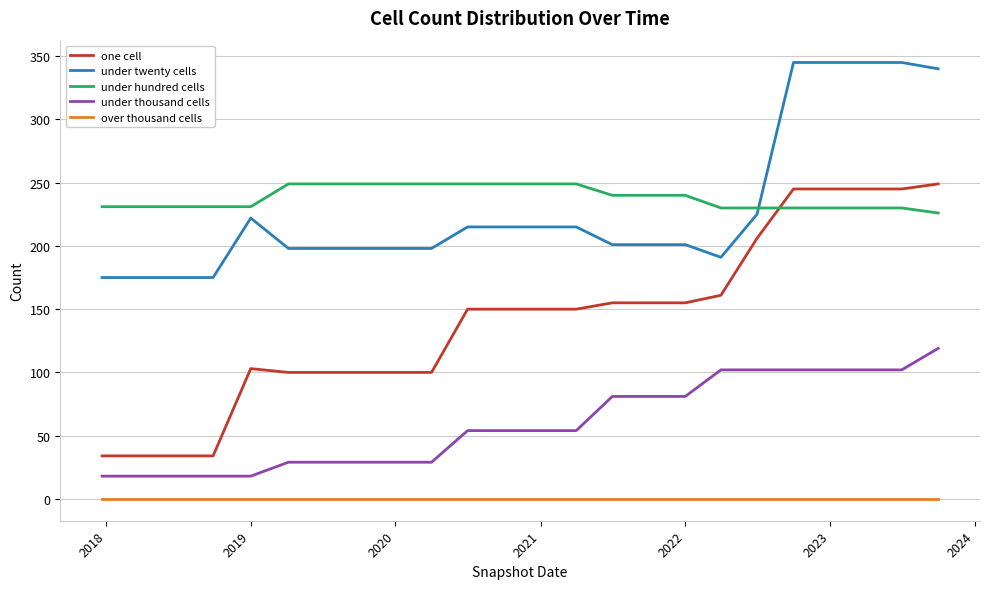

Which series has the largest total across all categories?

under hundred cells